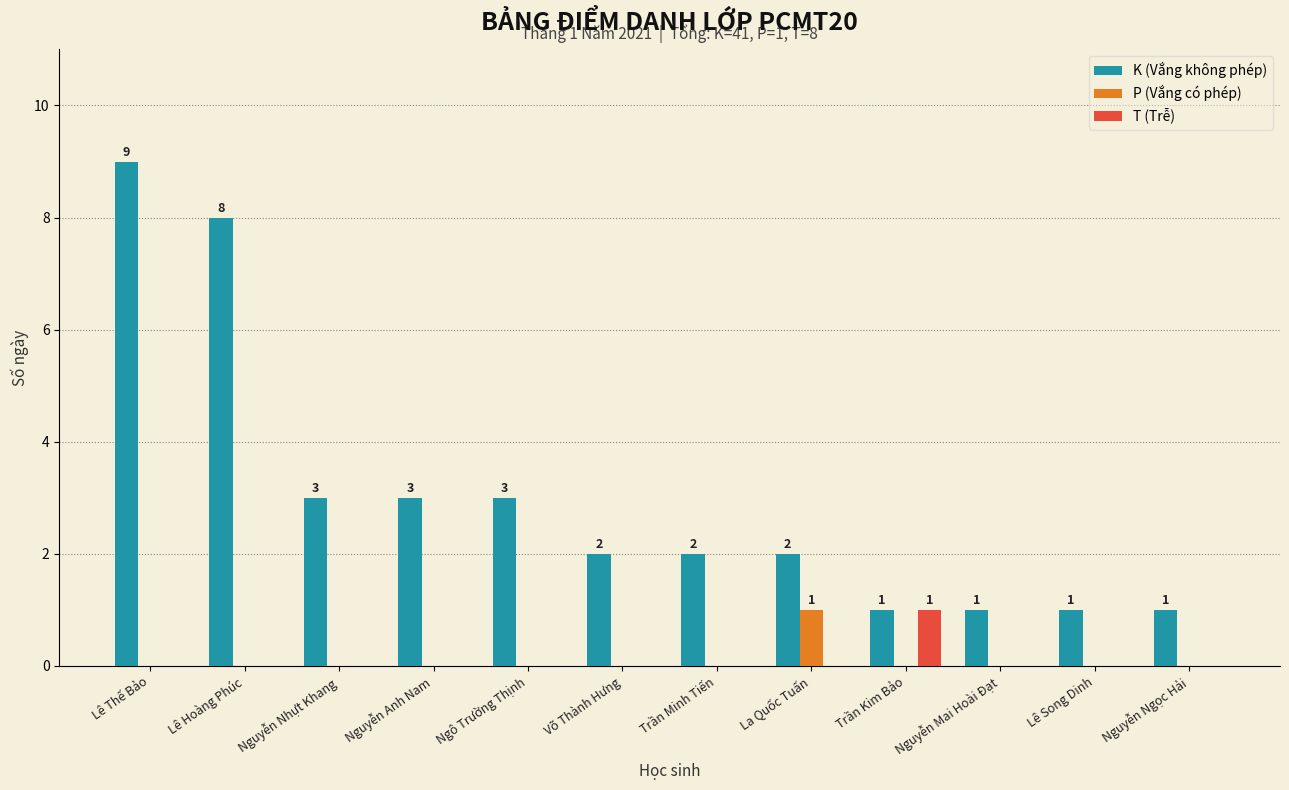

Which series changed the most between Ngô Trường Thịnh and Trần Minh Tiến?

K (Vắng không phép)